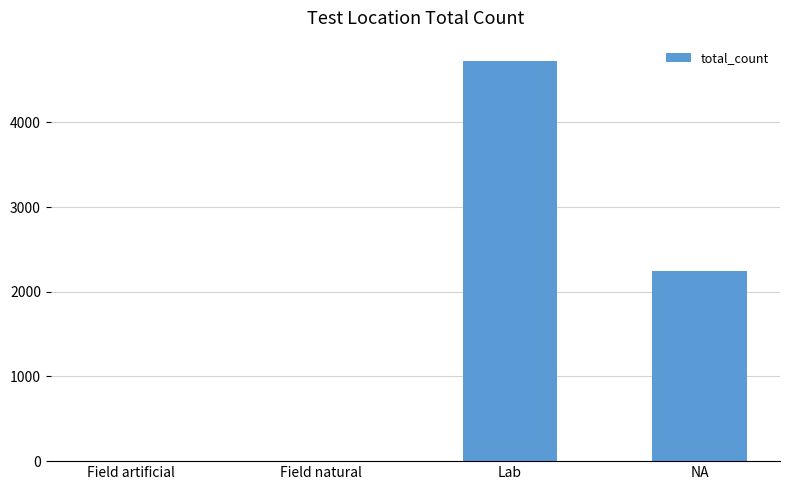

What is the approximate value at NA?

2249